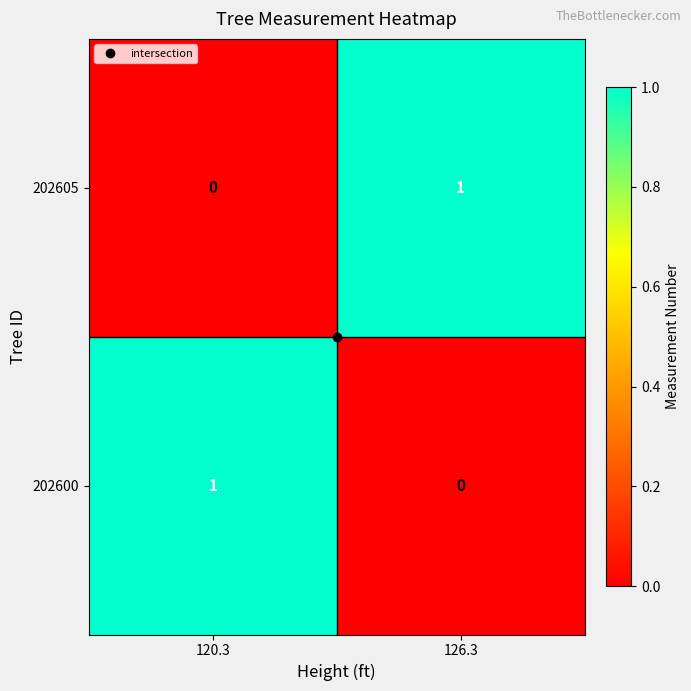

Where is 202600 nearest to the value 0?

126.3